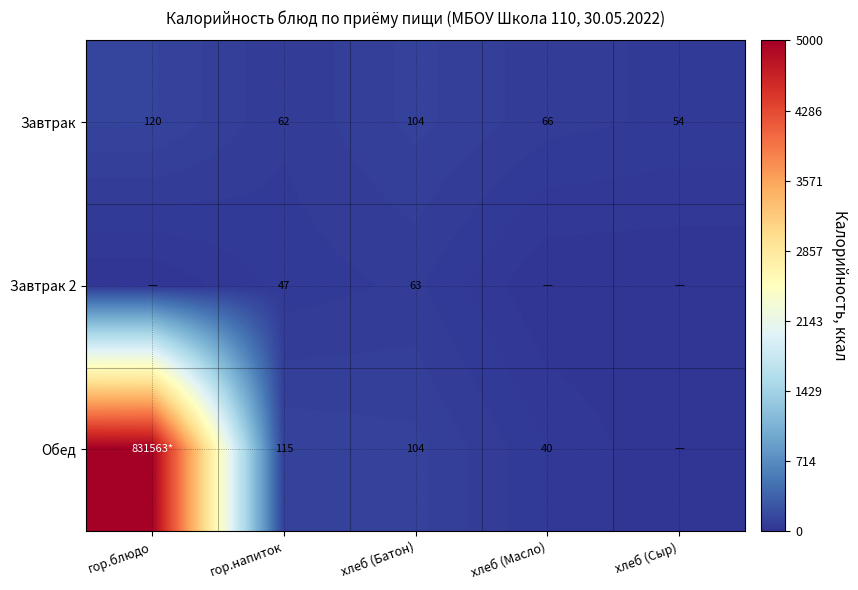

What is the sum of all Завтрак values?

406